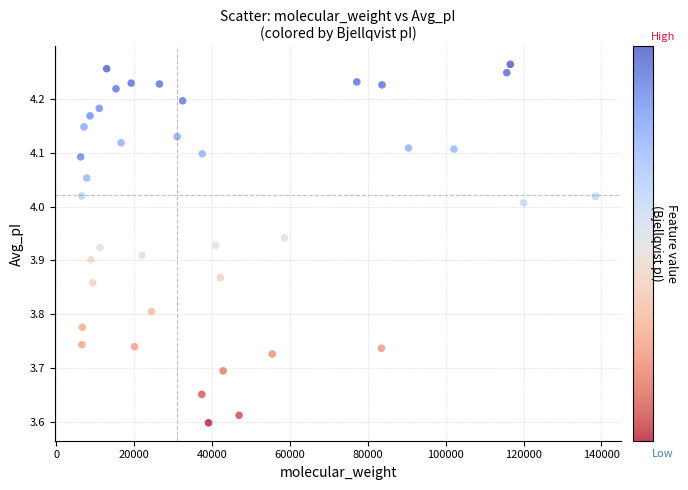

What is the range of X values (max minus min)?

132246.5